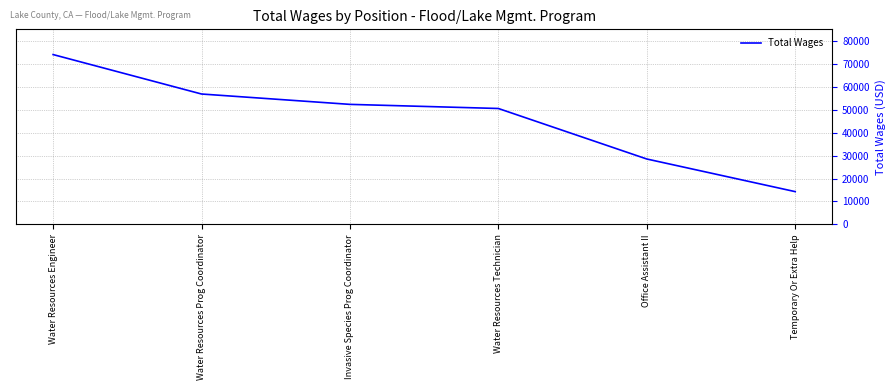

Rank the categories by value from highest to lowest.

Water Resources Engineer, Water Resources Prog Coordinator, Invasive Species Prog Coordinator, Water Resources Technician, Office Assistant II, Temporary Or Extra Help